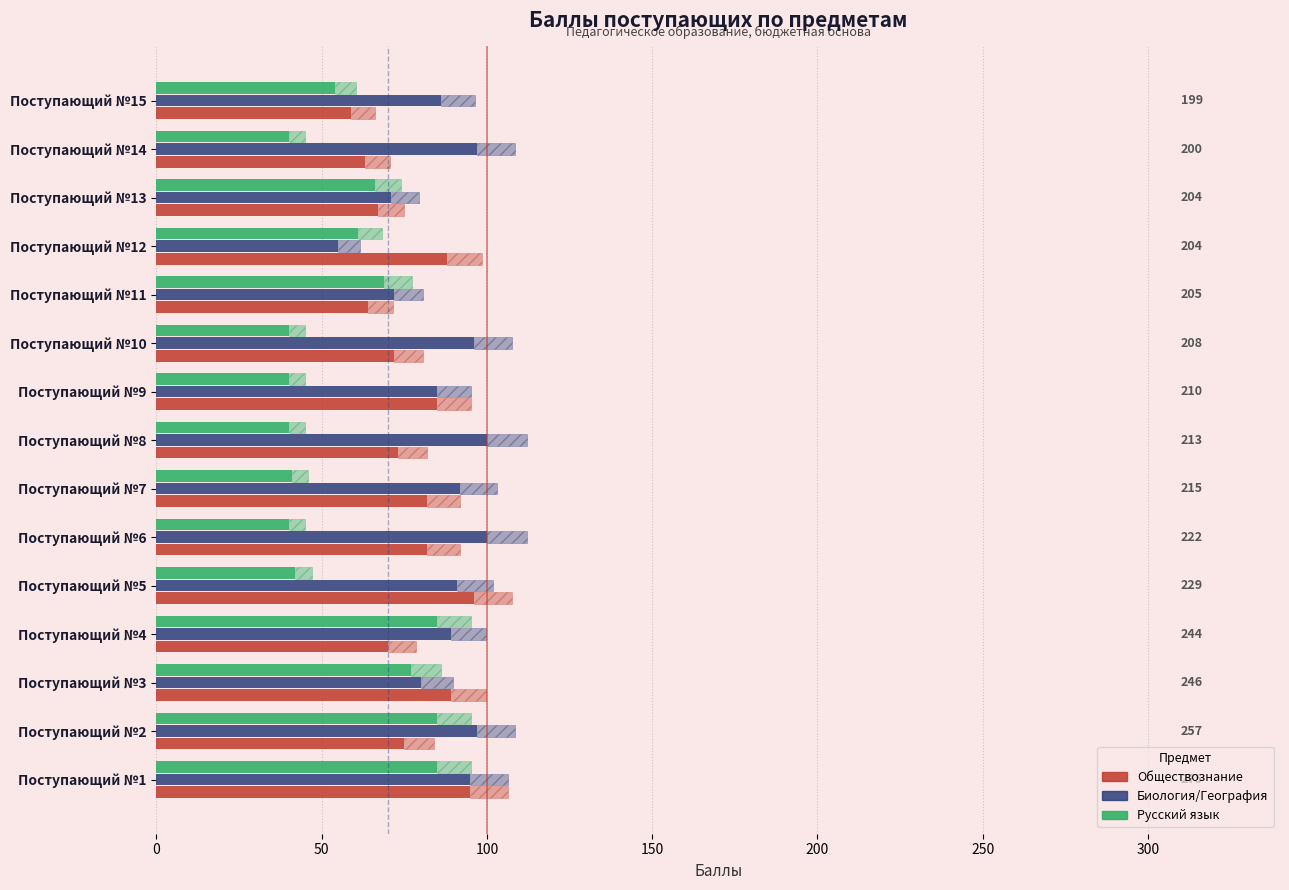

The value of Обществознание at Поступающий №15 is 59. True or false?

True